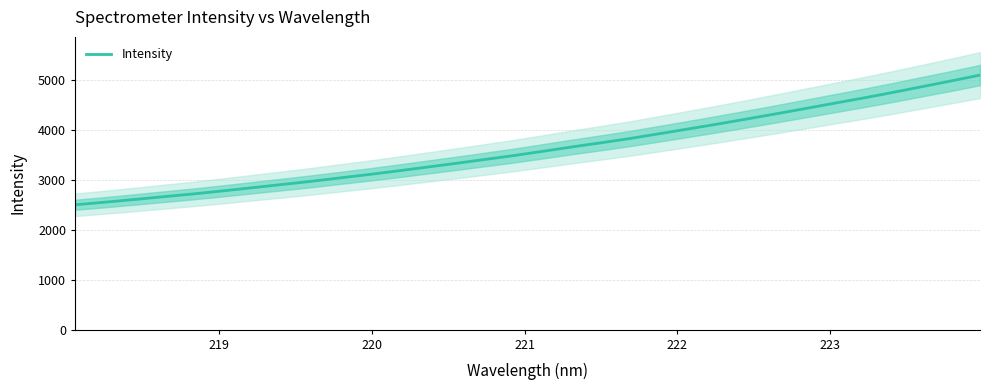

True or false: there are more than 2 points higher than both neighbors.

False